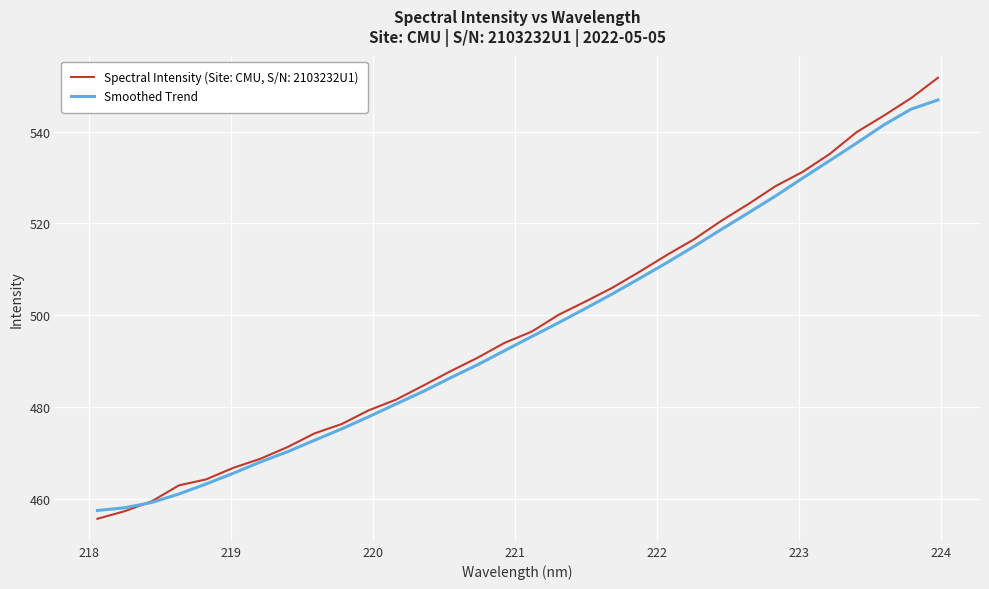

Which series has the widest spread of values?

Spectral Intensity (Site: CMU, S/N: 2103232U1)